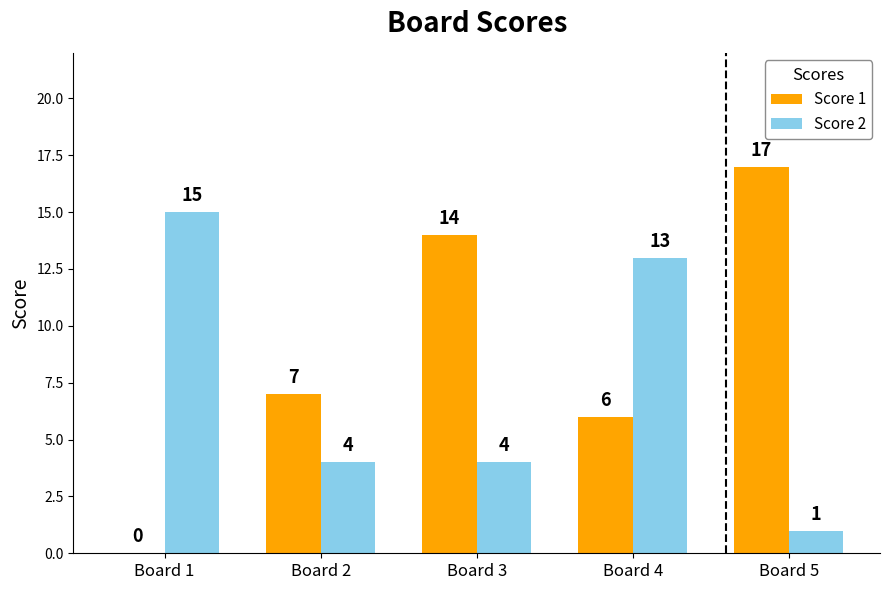

Which series has the largest total across all categories?

Score 1